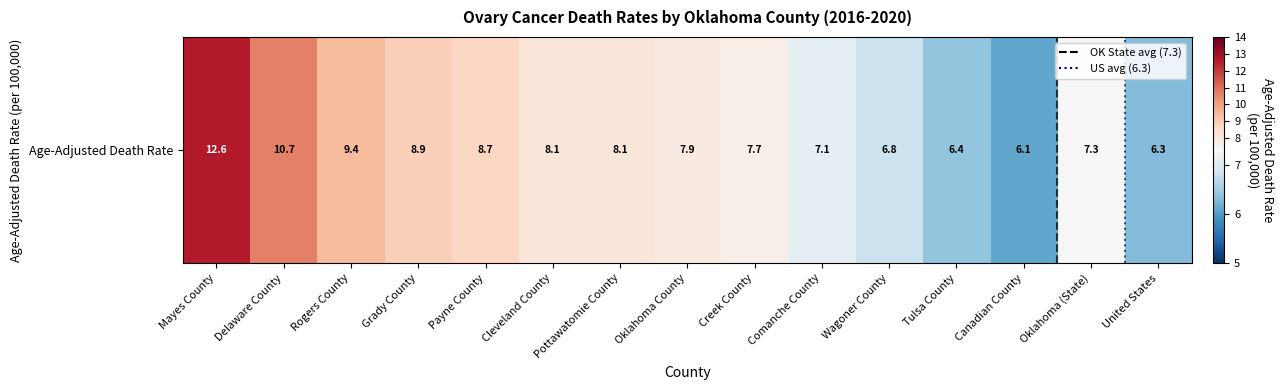

True or false: the data shows 6.8 at Wagoner County.

True